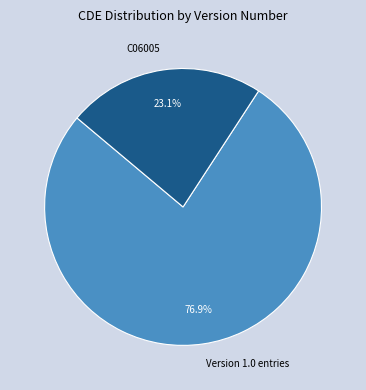

Approximately how many times larger is the value at C06005 compared to Version 1.0 entries?

0.3